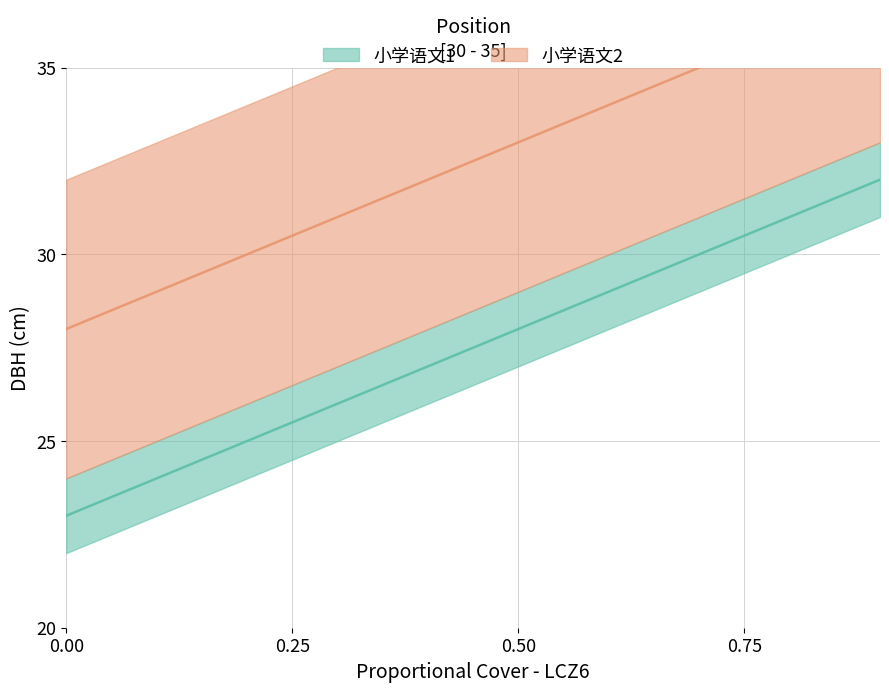

The 小学语文1_upper series shows 26 at 2. True or false?

True